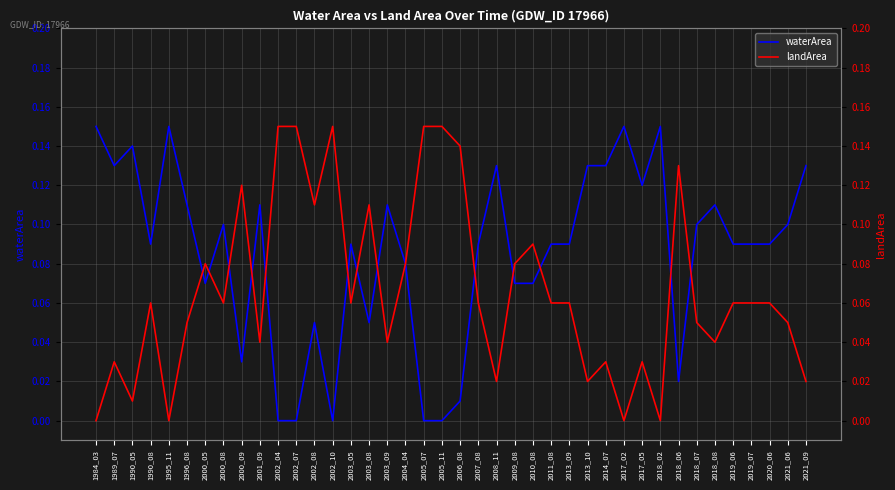

Rank the series by their maximum value, from lowest to highest.

waterArea, landArea